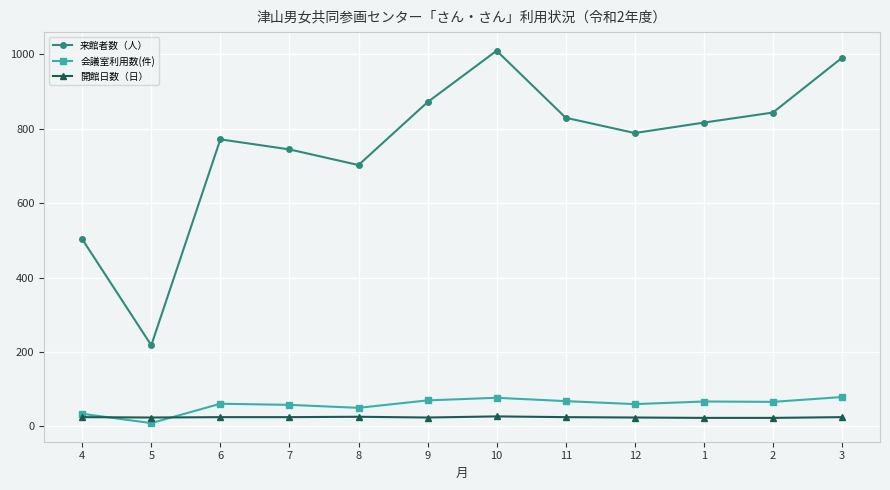

Rank the series at 1 from highest to lowest value.

来館者数（人）, 会議室利用数(件), 開館日数（日）